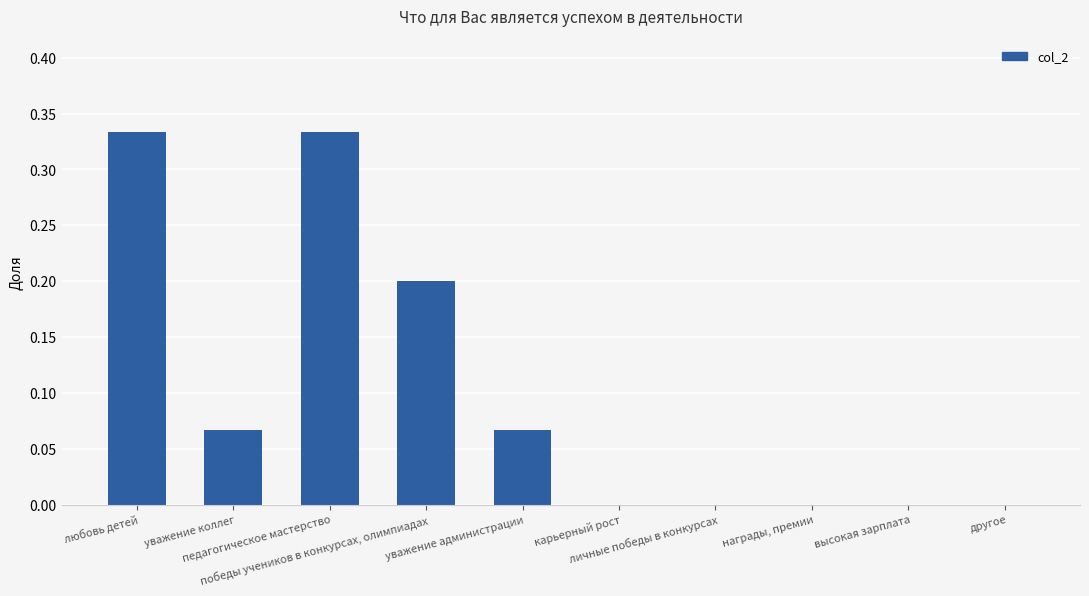

Are the bars grouped side by side (vs. stacked)?

No